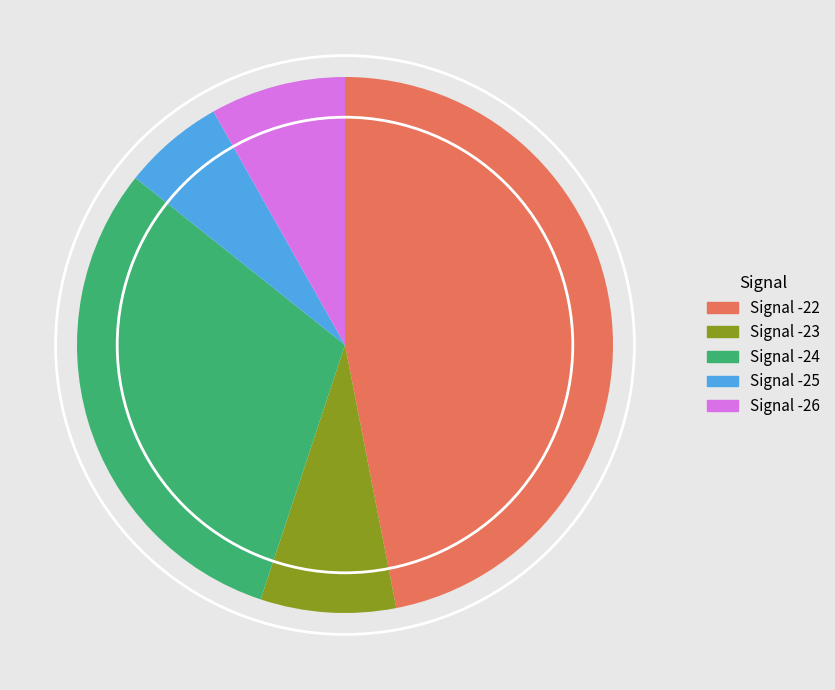

Is there a majority slice in this chart?

No